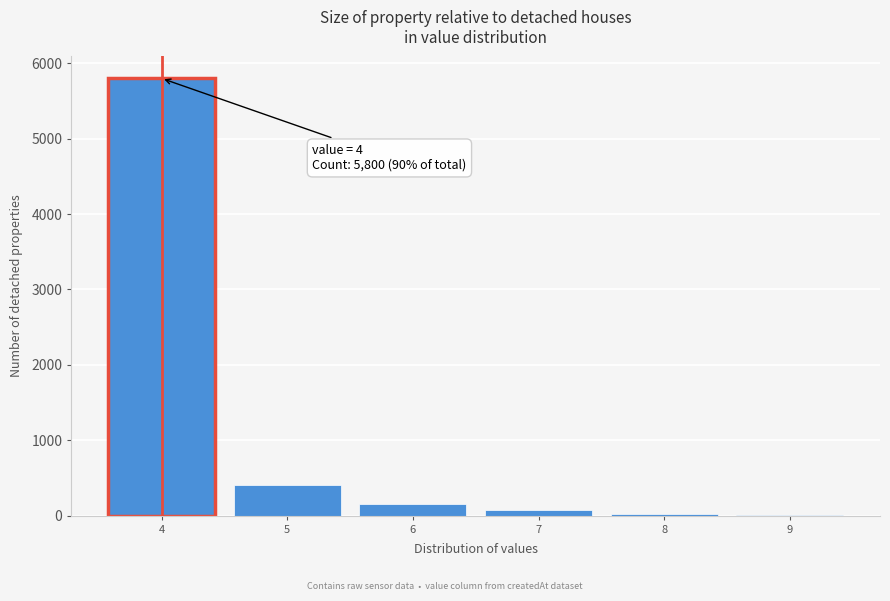

Which range on the x-axis has the tallest bar?

3.5 to 4.5